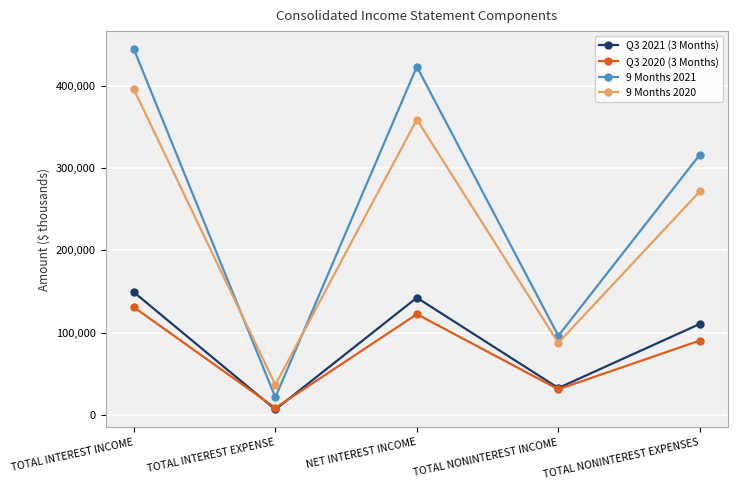

Is the value of Q3 2020 (3 Months) at TOTAL NONINTEREST INCOME greater than the value of 9 Months 2020 at TOTAL INTEREST EXPENSE?

No